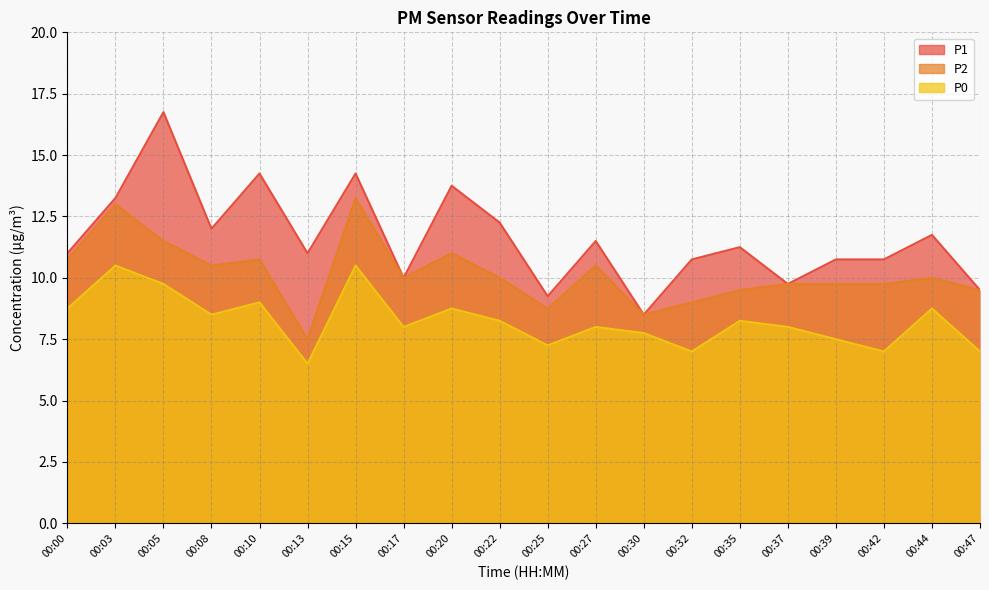

What is the value of the P2 point at the 6th from the left?

7.5